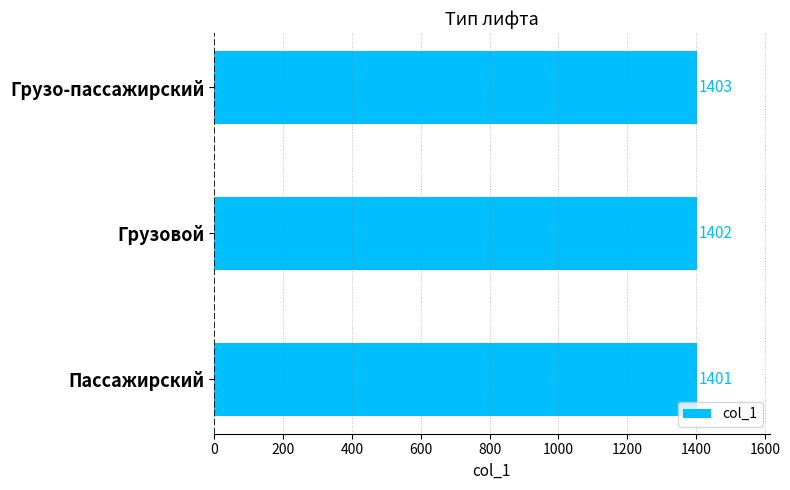

What is the minimum value shown in the chart?

1401